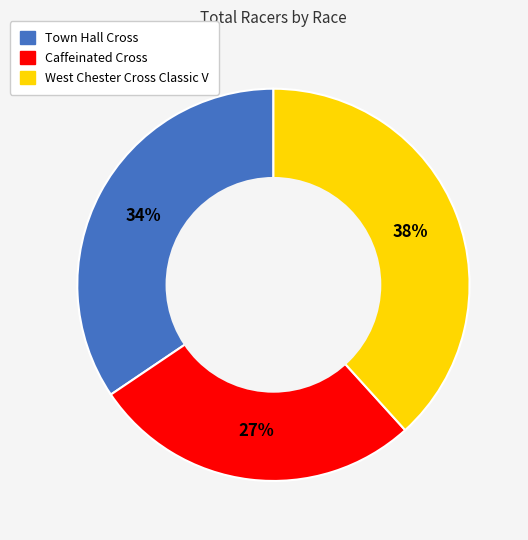

To the nearest percent, what portion does Caffeinated Cross represent?

27%